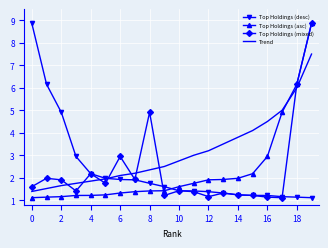

What are all the series names shown in the legend?

Top Holdings (desc), Top Holdings (asc), Top Holdings (mixed), Trend